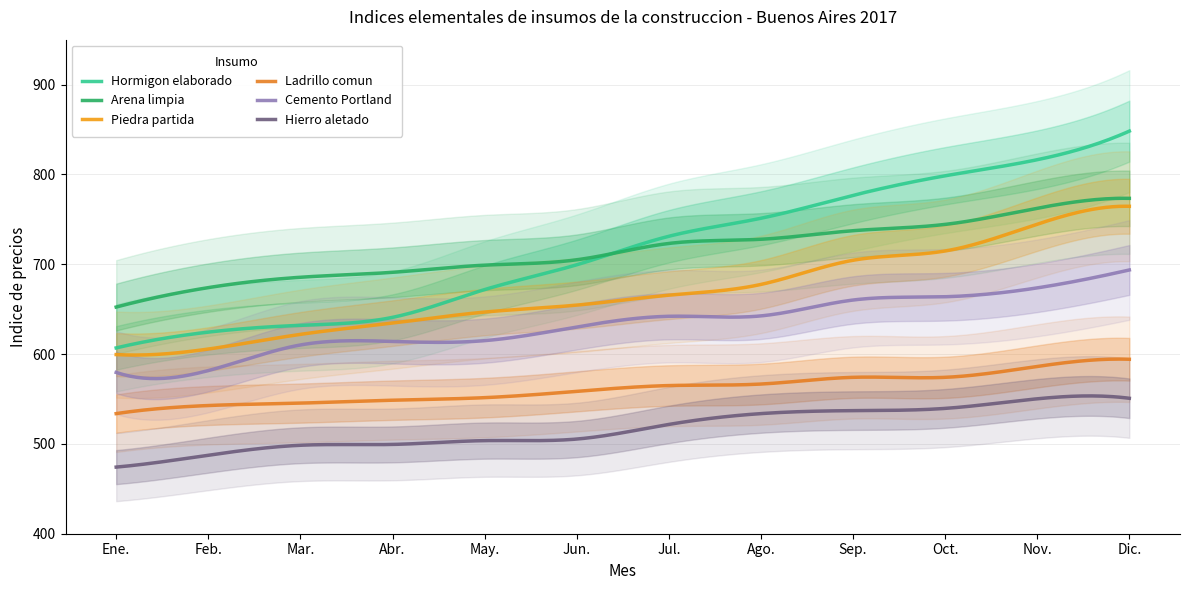

At how many categories does at least one series exceed 555?

12